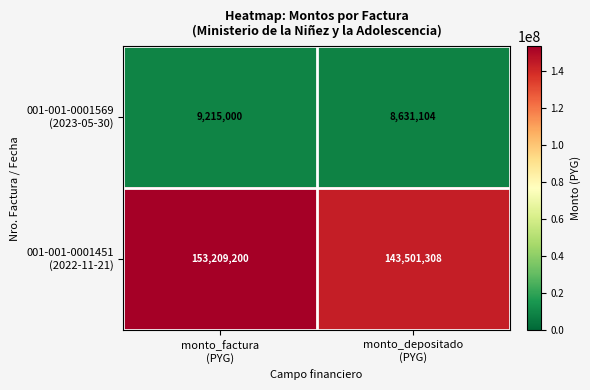

What is the minimum value shown in the chart?

8631104